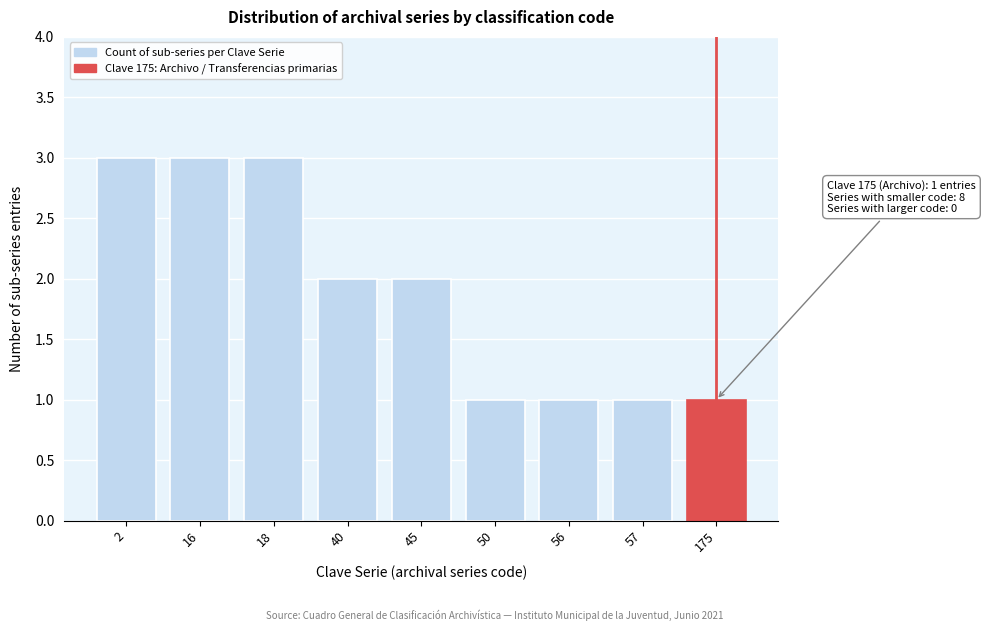

Reading left to right, what are all the values shown in this chart?

3	3	3	2	2	1	1	1	1